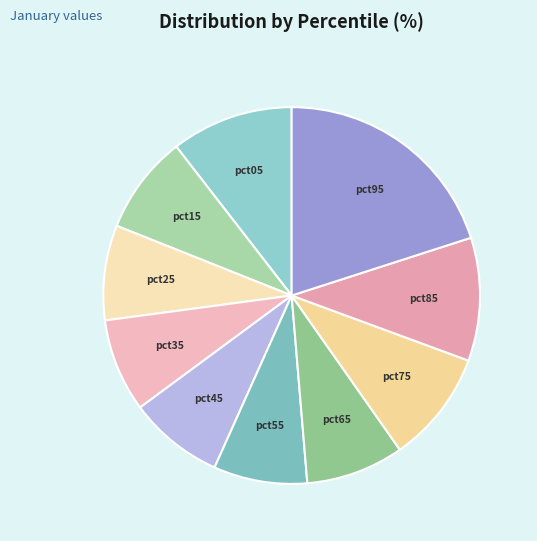

Is the sum of pct05 and pct25 greater than half?

No